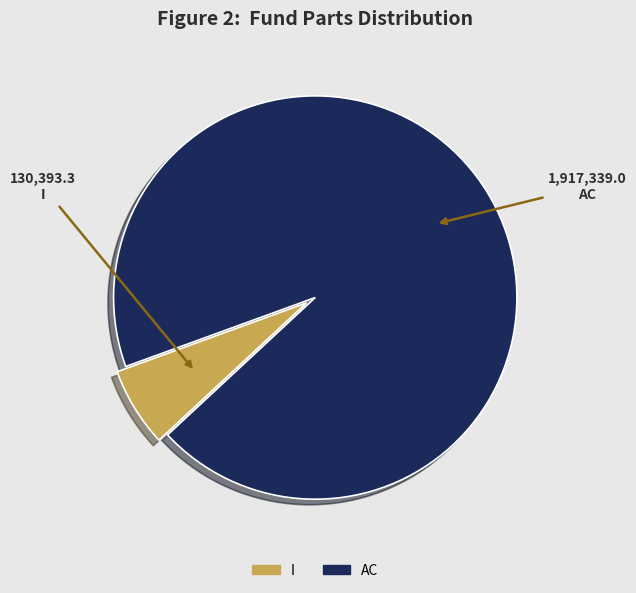

Does AC represent more than half of the total?

Yes